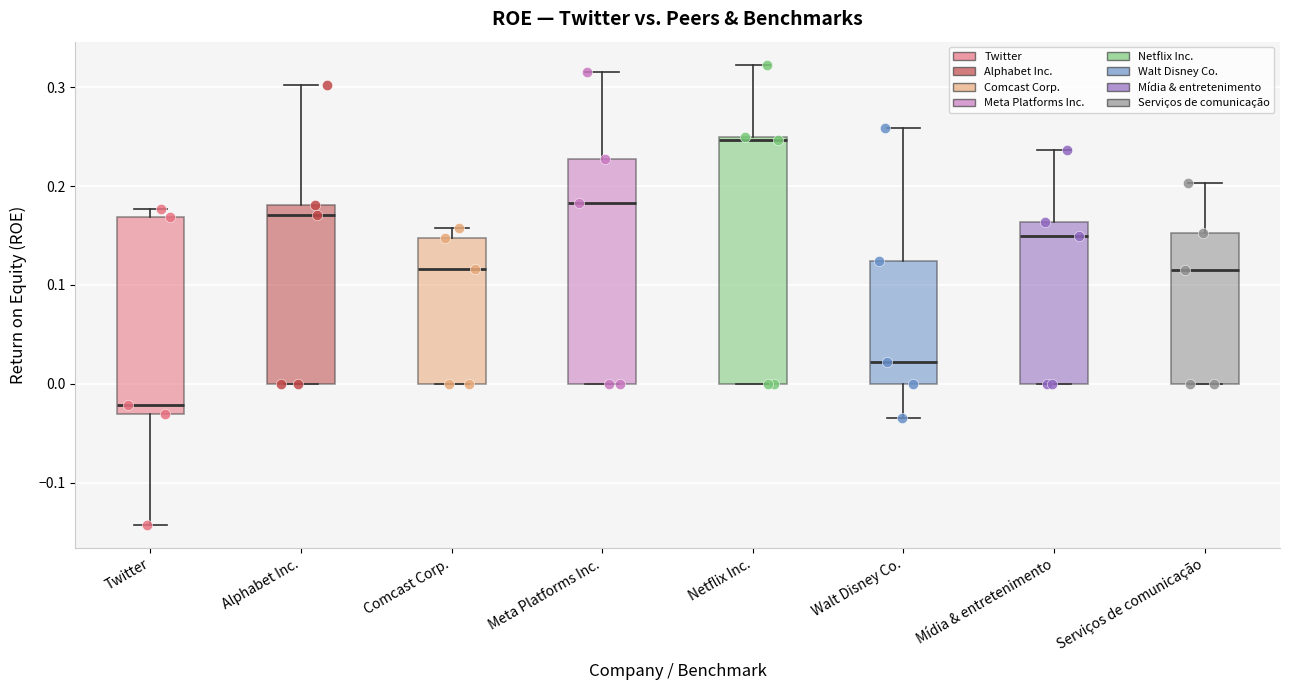

Which box has the lowest median line?

Twitter